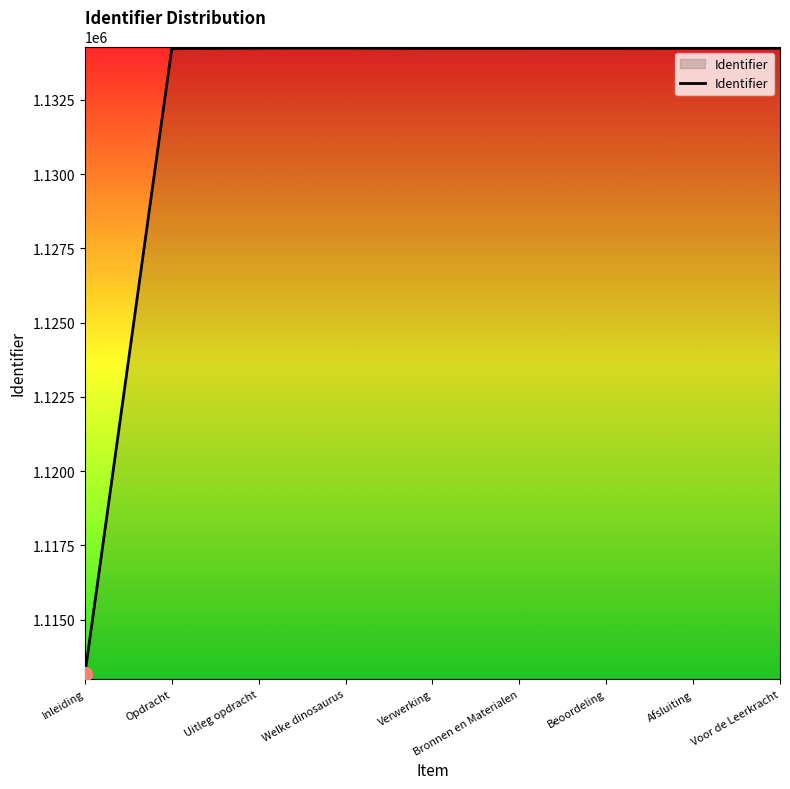

The value at Opdracht is 1134232. True or false?

True